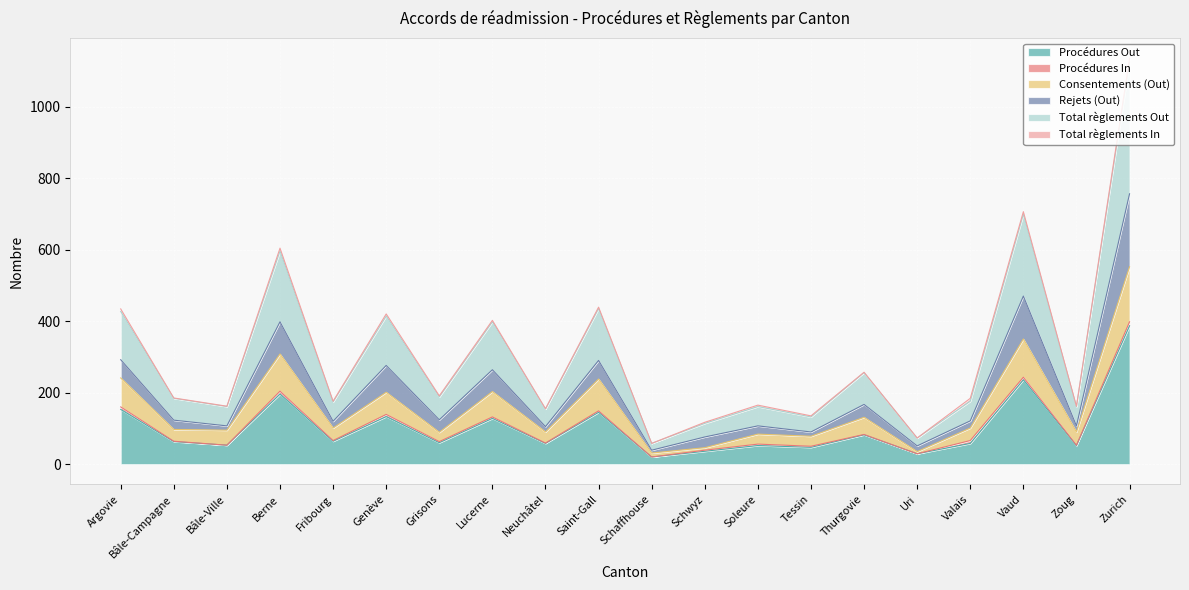

What is the maximum value for Procédures Out?

387